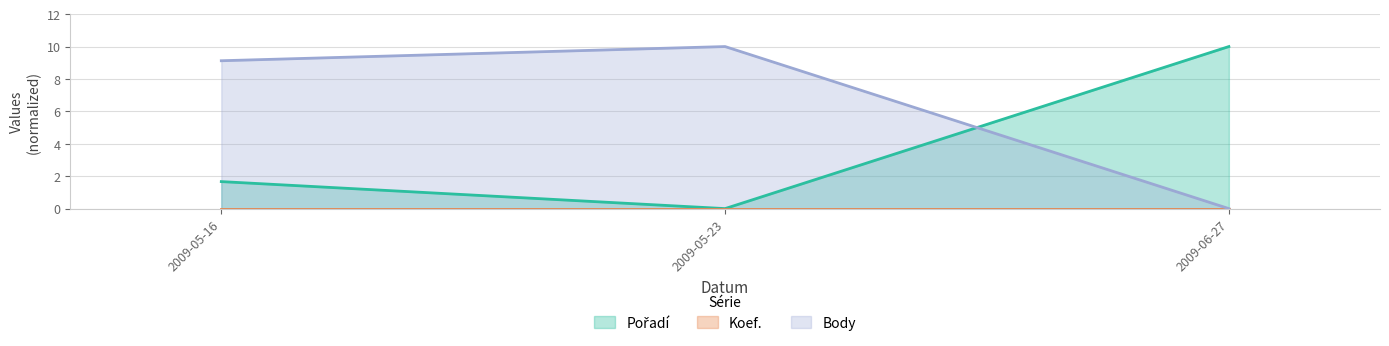

Is it true that Body equals 2.5 at 2009-05-16?

False